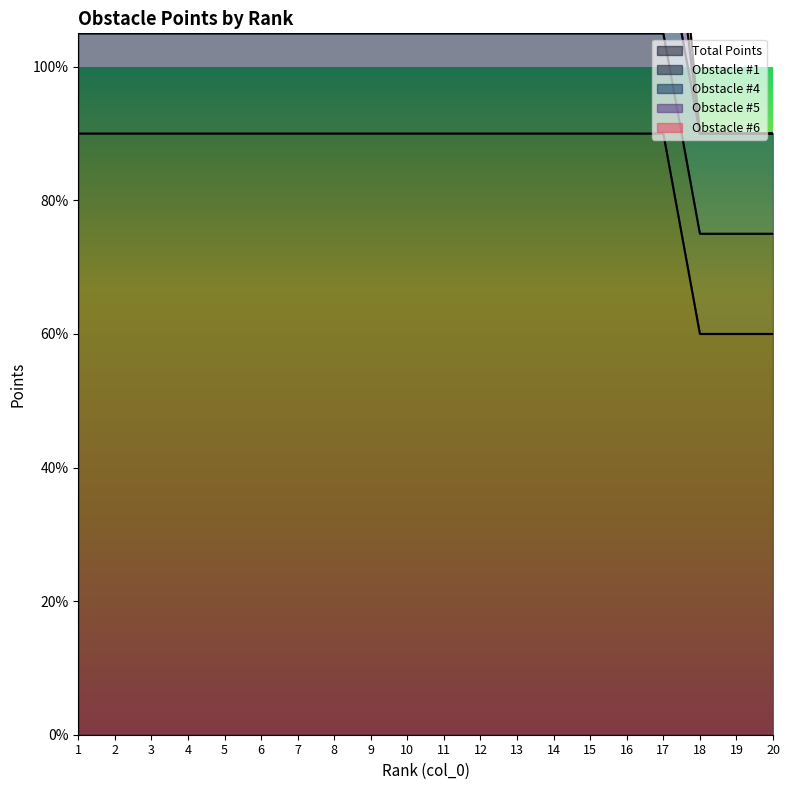

Which category has the lowest value in the Total Points series?

18